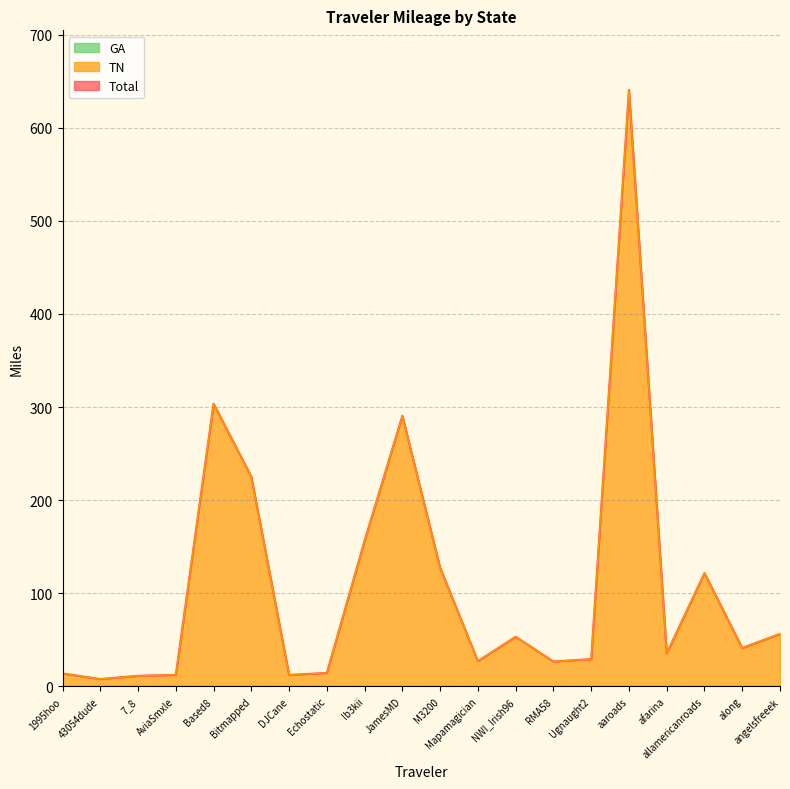

Is it true that TN equals 127.4 at M3200?

True